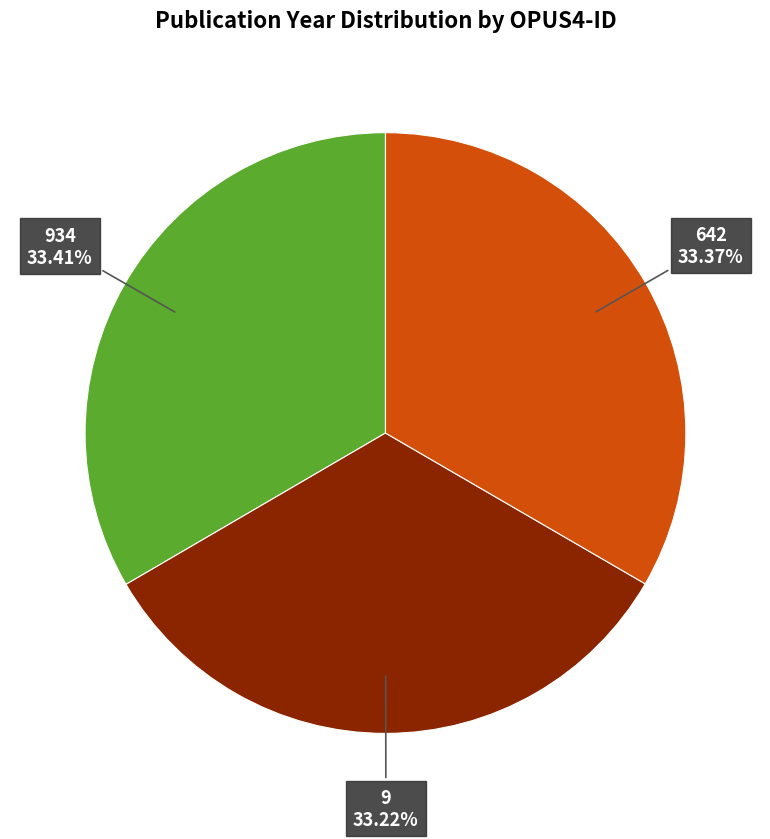

How many slices are in this pie chart?

3